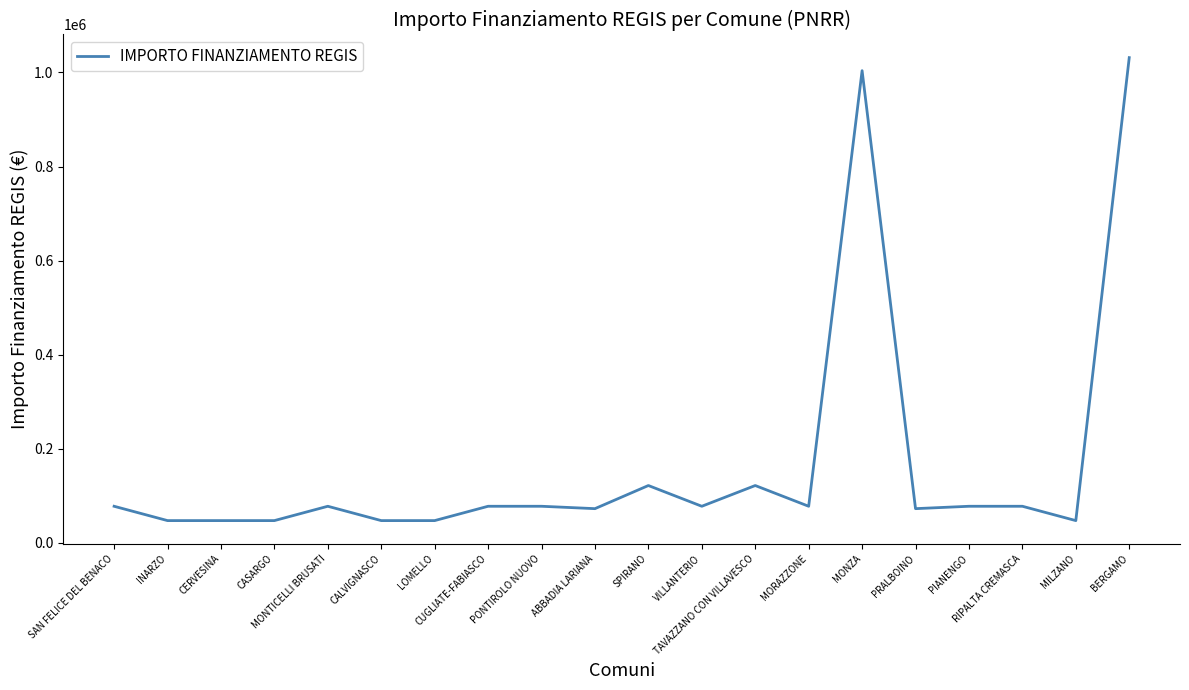

What is the difference between the maximum and minimum values?

984147